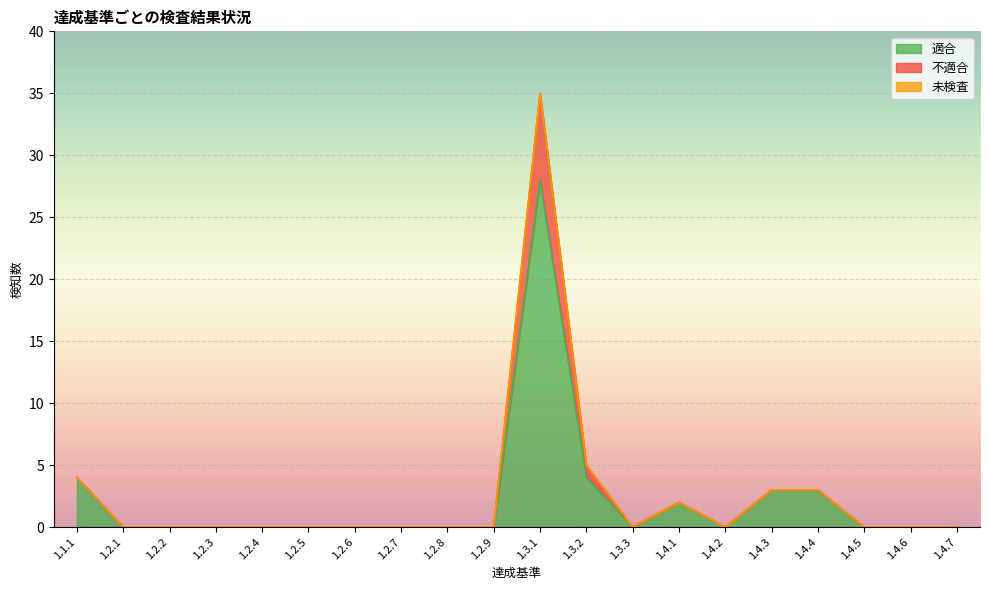

How many interior local valleys does the 適合 series have?

2